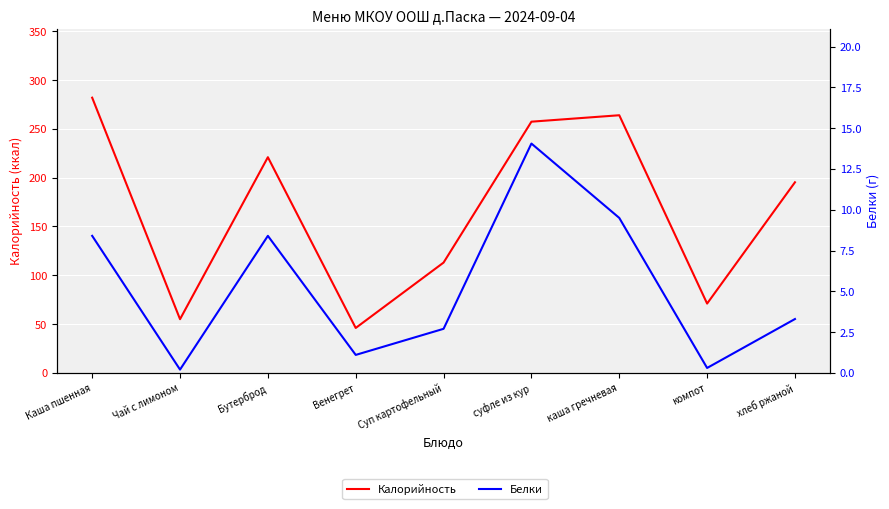

What is the label of the 6th point from the right?

Венегрет